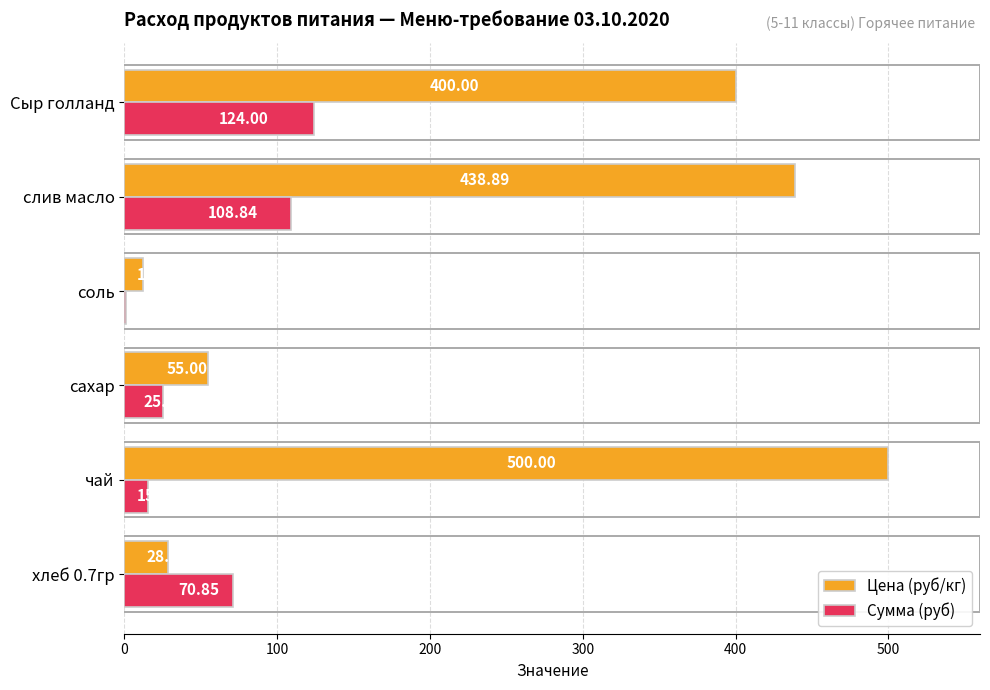

Is the value of Сумма (руб) at чай greater than the value of Цена (руб/кг) at соль?

Yes